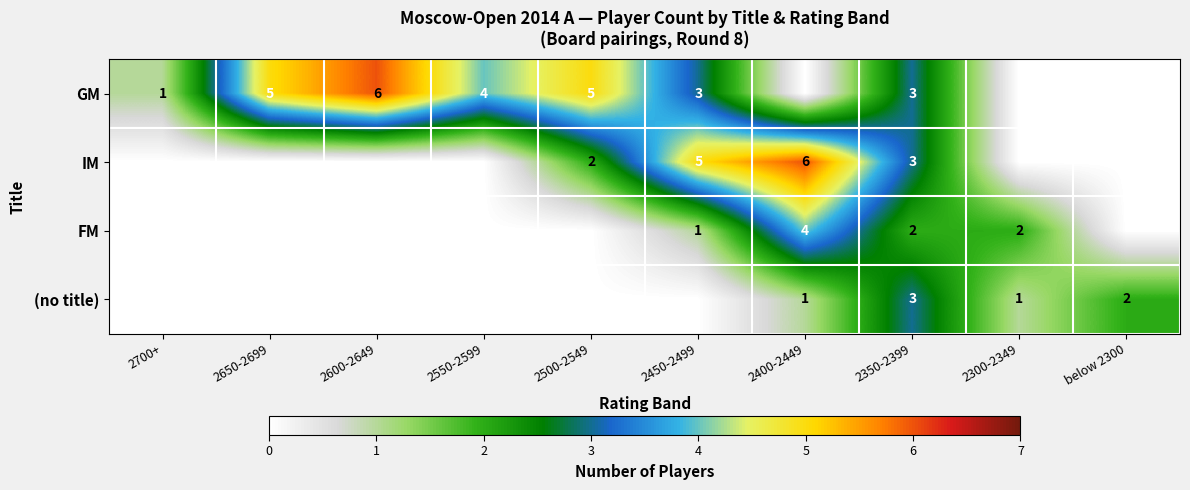

True or false: GM has a value of 2 at 2650-2699.

False